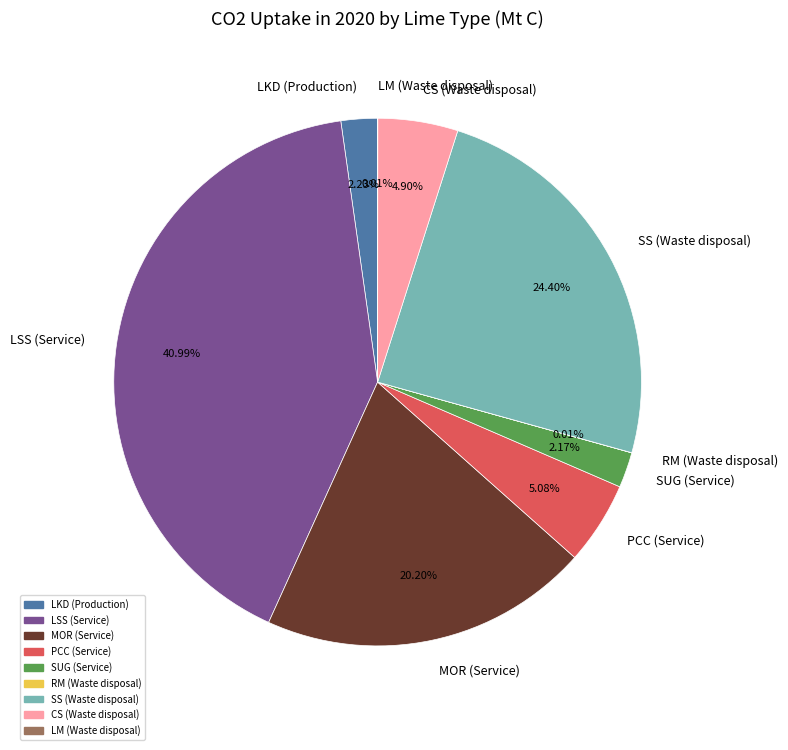

Is there a majority slice in this chart?

No